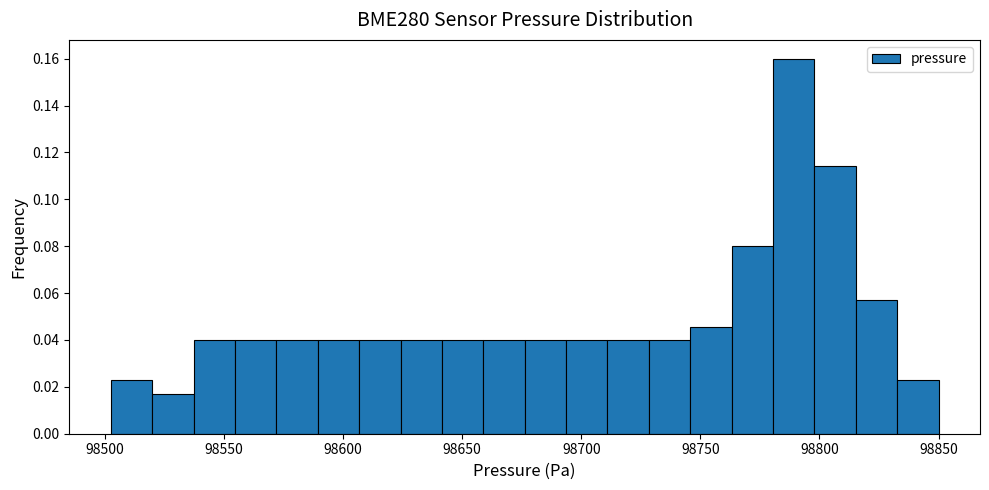

Read against the x-axis, roughly where is the centre of the tallest bar?

98790